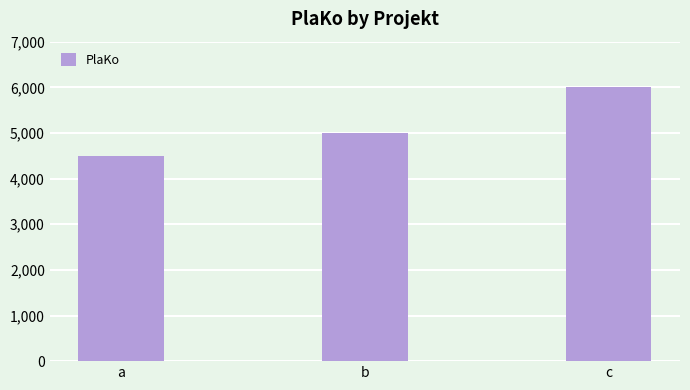

Rank the categories by value from lowest to highest.

a, b, c